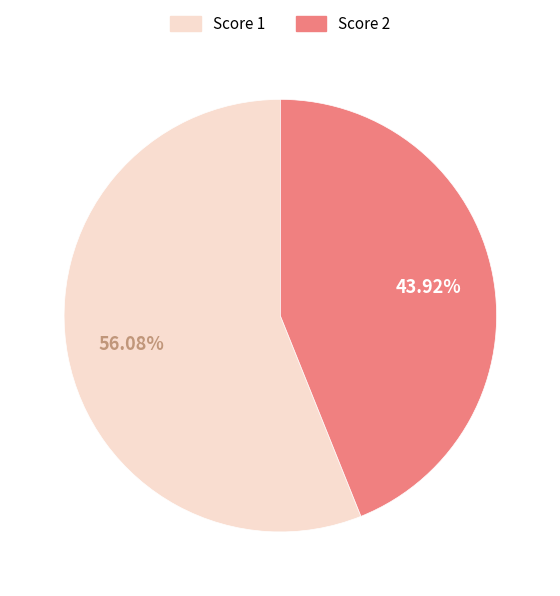

To the nearest percent, what is the average slice percentage?

50%